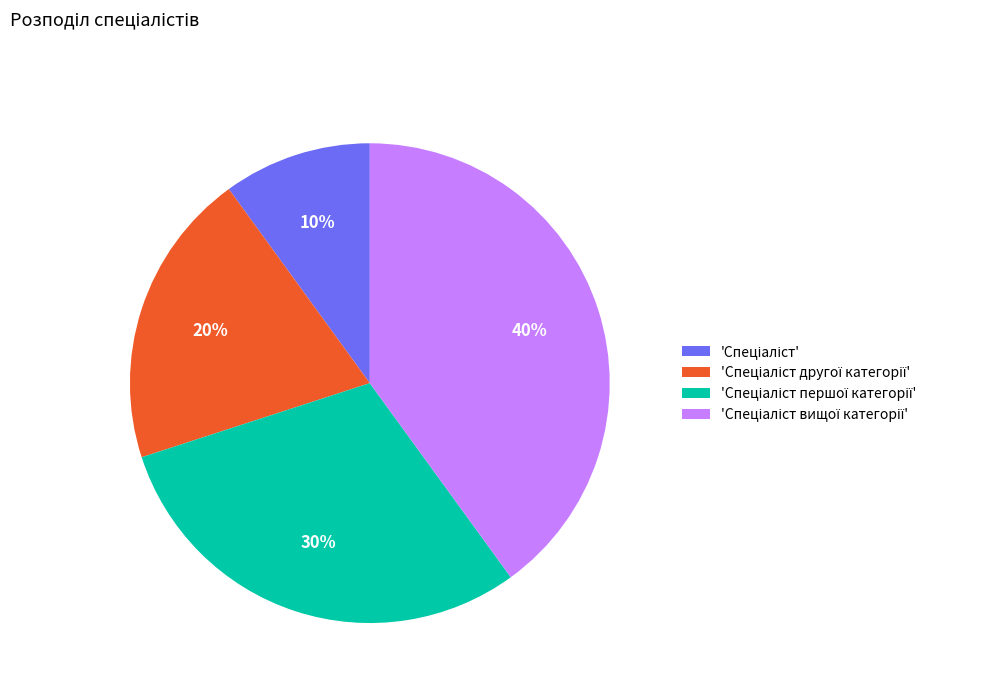

To the nearest percent, what is the difference between the largest and smallest slice percentages?

30%